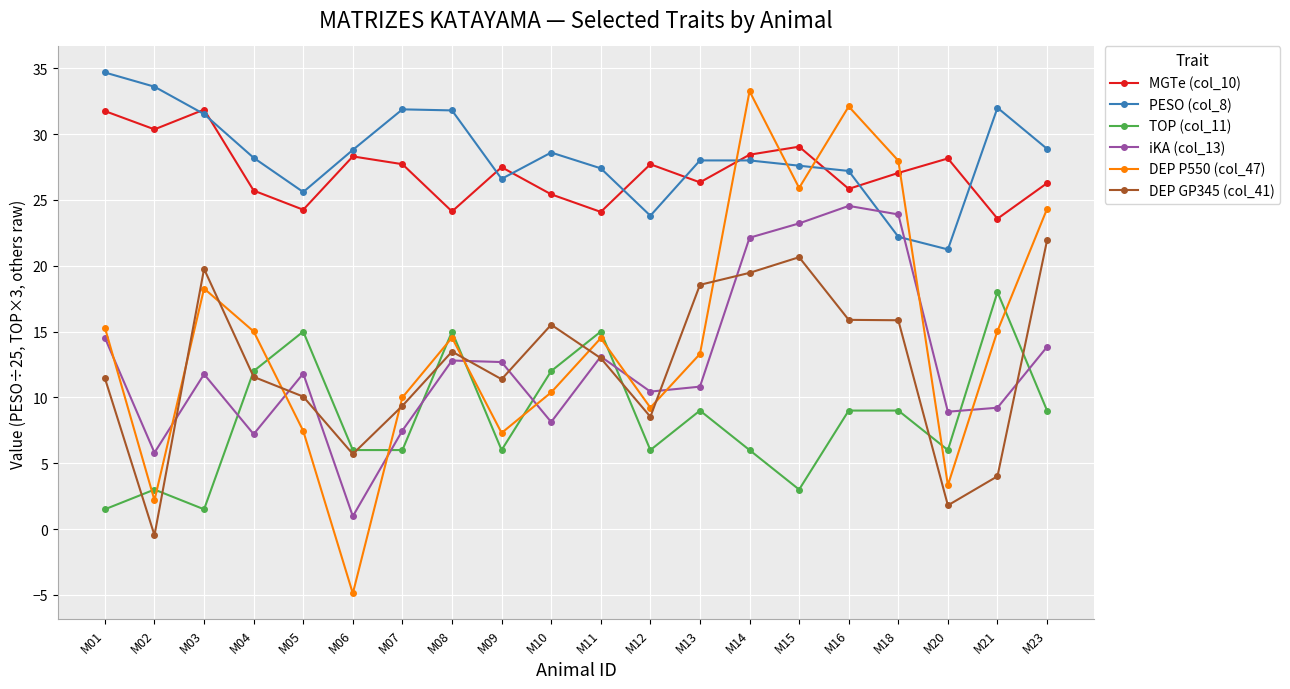

What is the difference between the second highest and minimum values in the TOP (col_11) series?

13.5